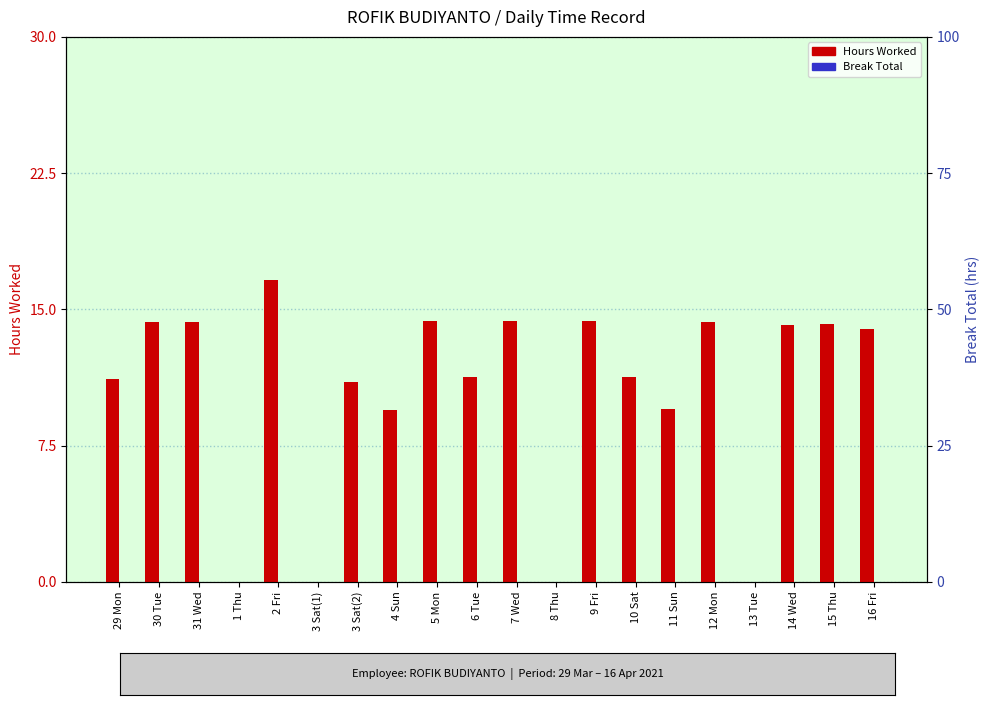

True or false: Hours Worked has a value of 0.0 at 8 Thu.

True